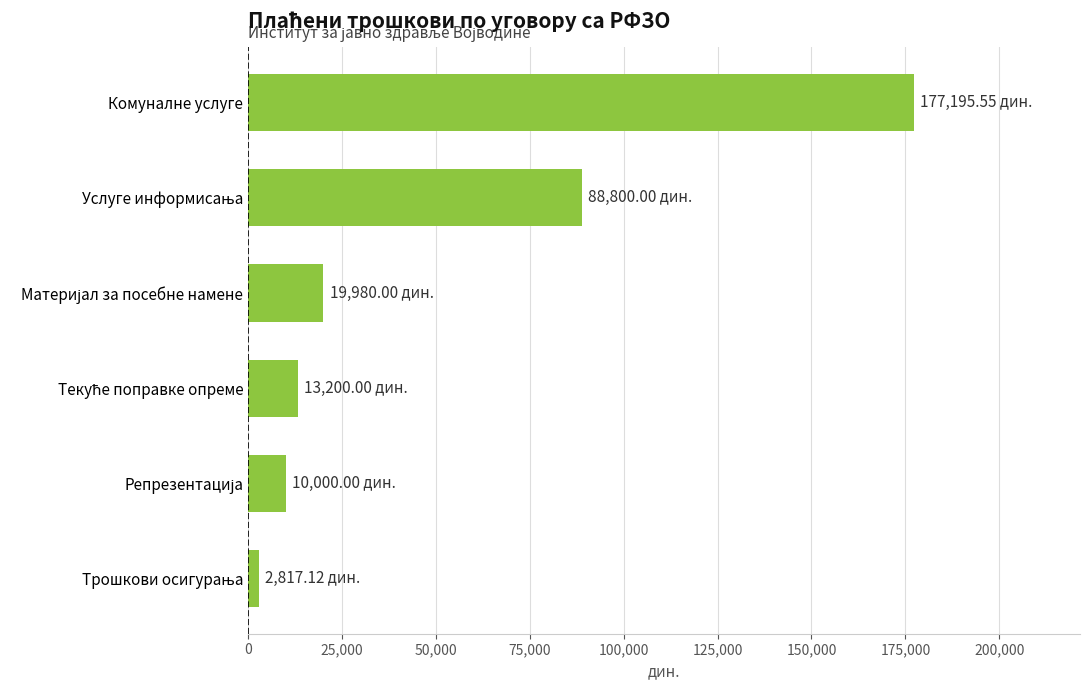

At which category does the chart reach its peak across all series?

Комуналне услуге